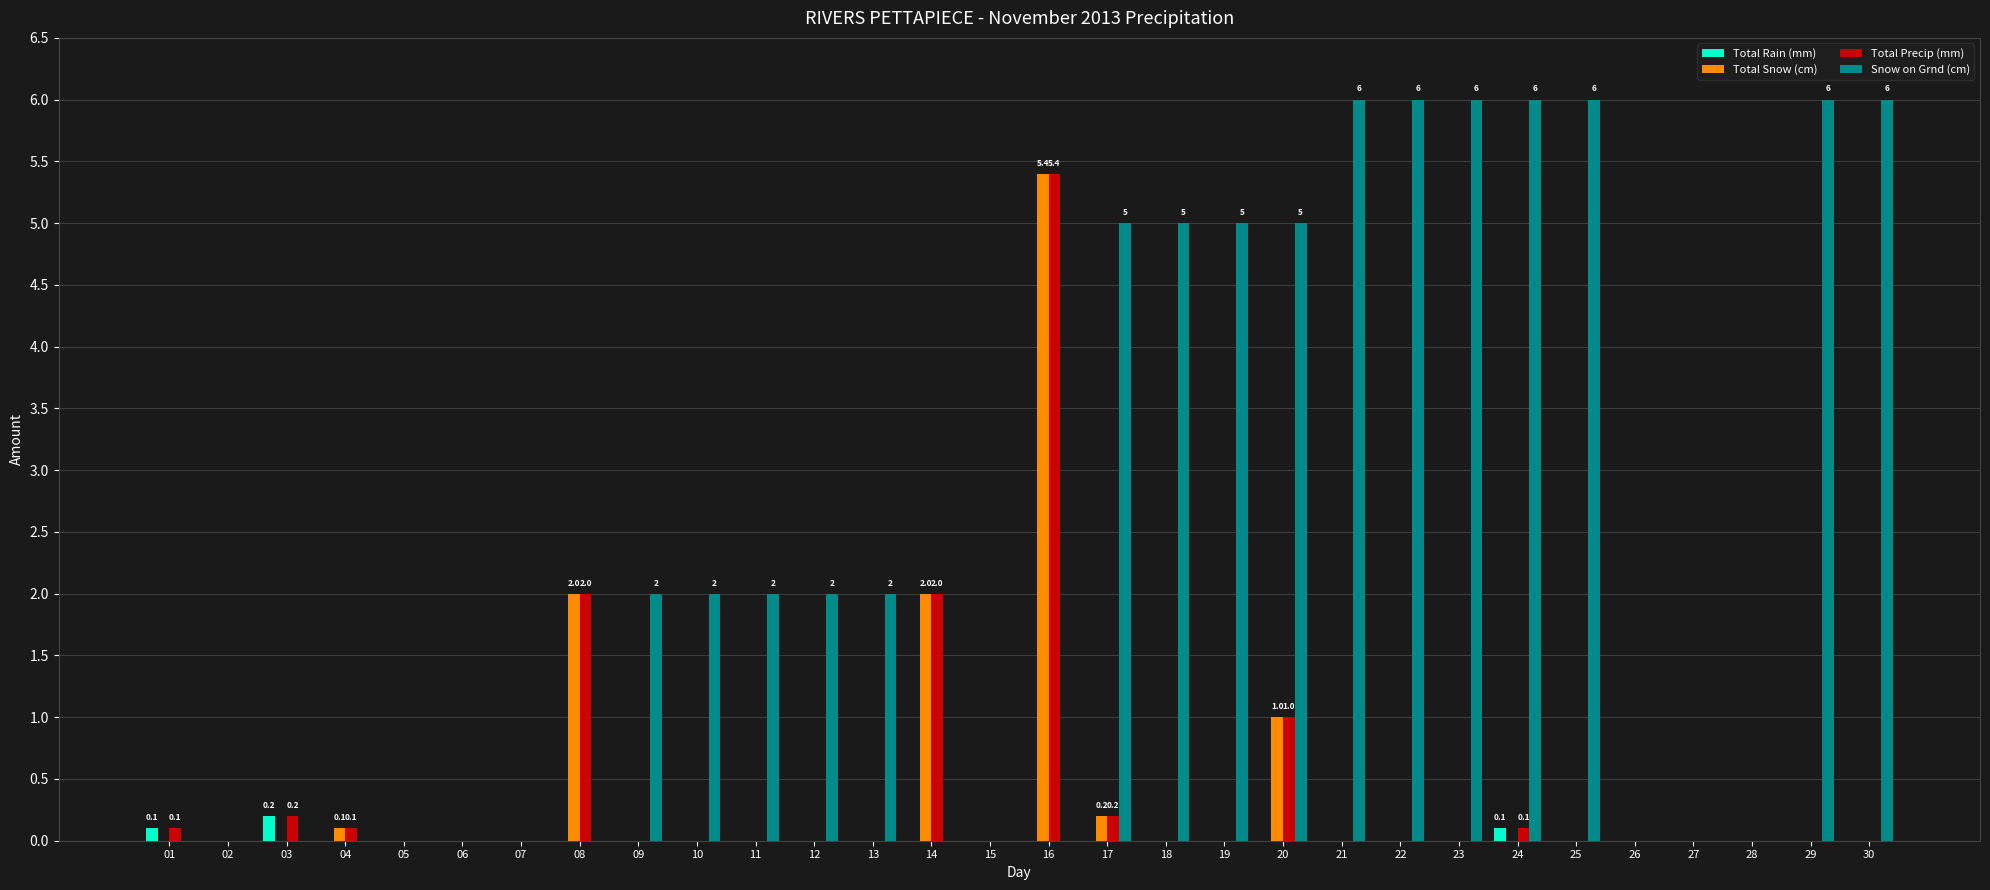

The value of Total Snow (cm) at 15 is -2.8. True or false?

False